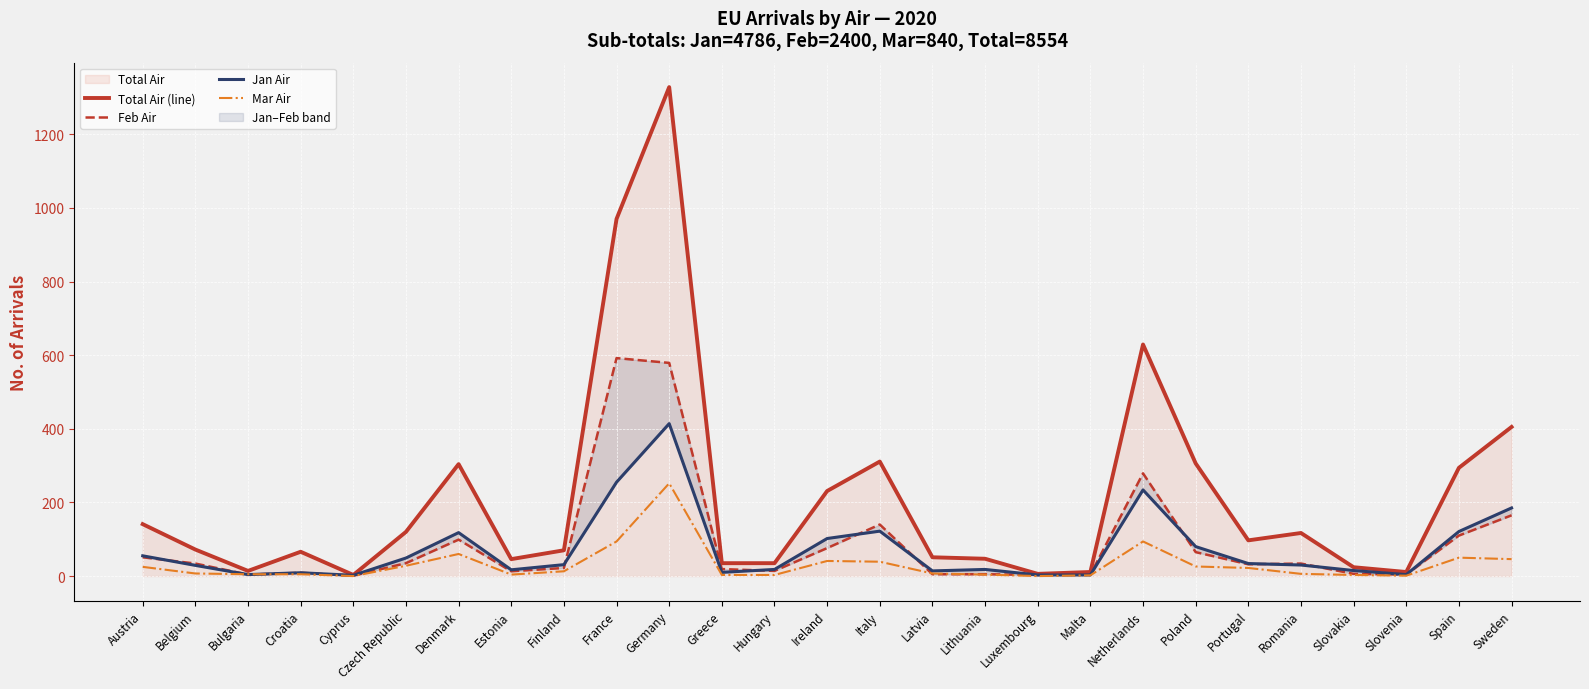

Reading left to right, extract all data points from this chart.

Total Air (line): 141	72	14	66	3	120	304	46	70	970	1328	35	35	231	311	51	47	6	11	629	306	97	117	24	11	294	405
Feb Air: 51	34	4	9	1	35	99	13	22	592	579	19	14	76	140	5	5	3	4	279	65	32	34	6	4	110	165
Jan Air: 55	29	4	9	2	49	118	17	31	255	414	10	18	102	122	14	18	3	3	234	80	34	30	15	4	121	185
Mar Air: 25	7	5	5	0	28	60	4	13	94	252	3	3	41	39	7	4	0	2	94	26	22	6	3	1	50	46